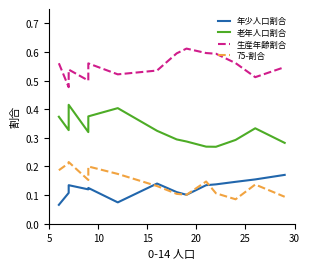

True or false: 年少人口割合 has a value of 0.2 at 9.

False